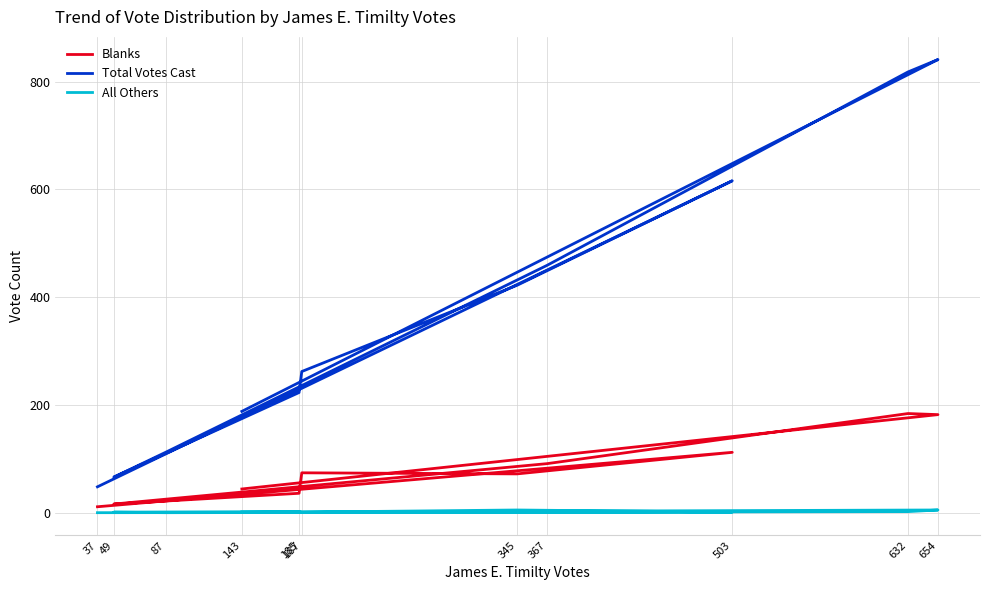

True or false: All Others and Blanks cross at least once.

False